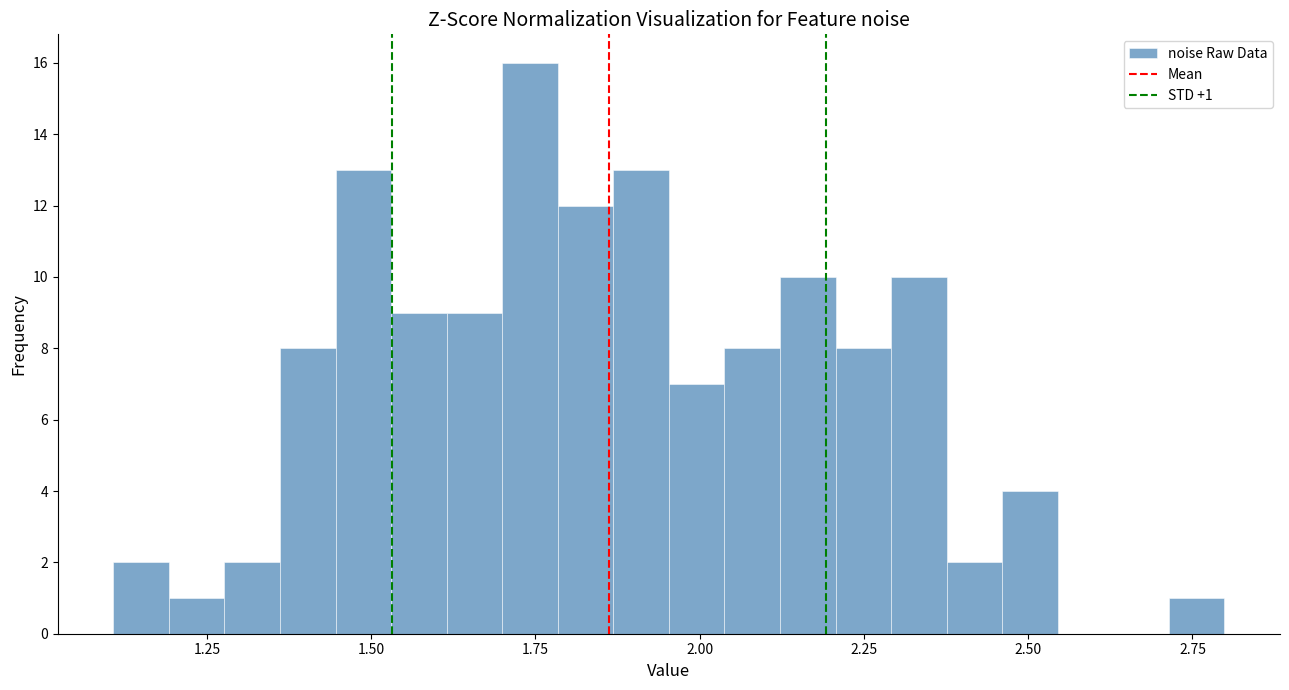

Read against the x-axis, roughly where is the centre of the tallest bar?

1.75